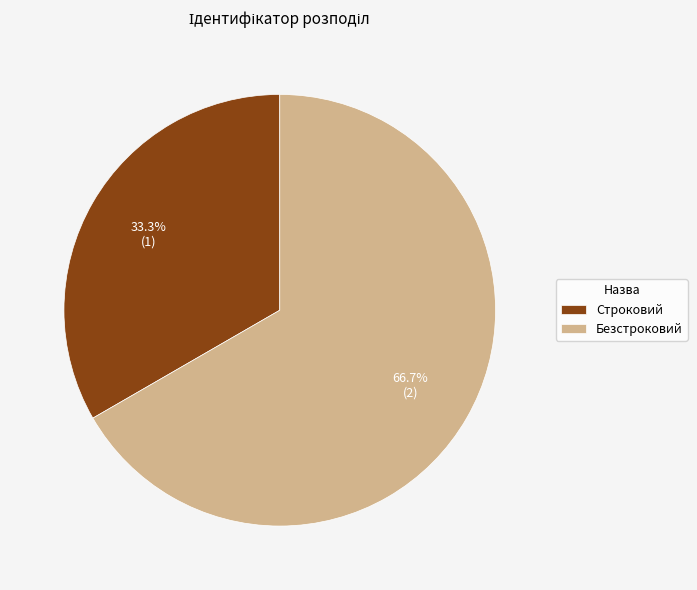

Rank the categories by value from highest to lowest.

Безстроковий, Строковий